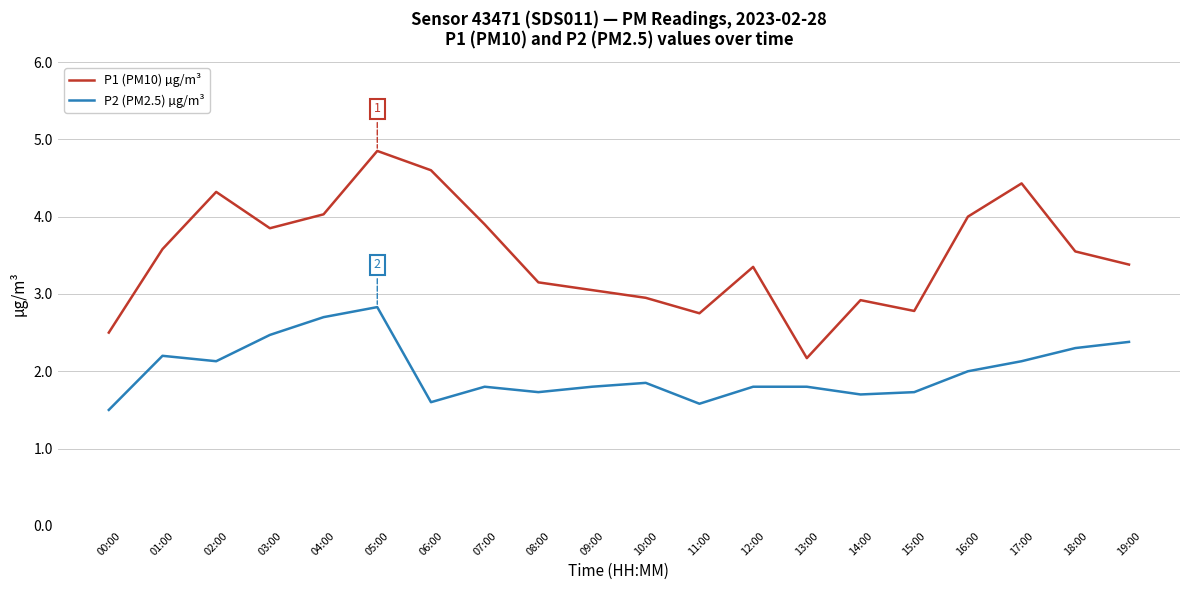

What is the difference between the P1 (PM10) µg/m³ values at 03:00 and 02:00?

0.5